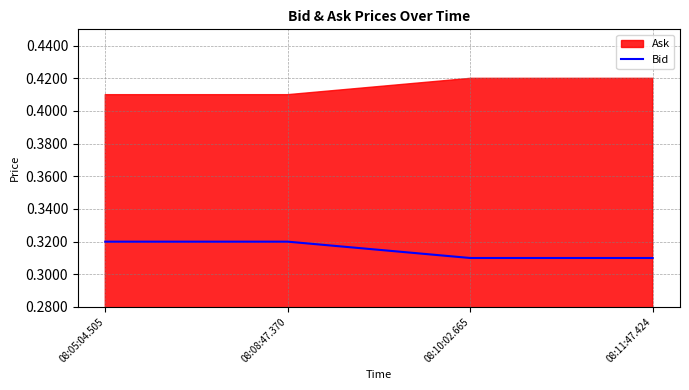

What is the label of the 3rd point from the right?

08:08:47.370